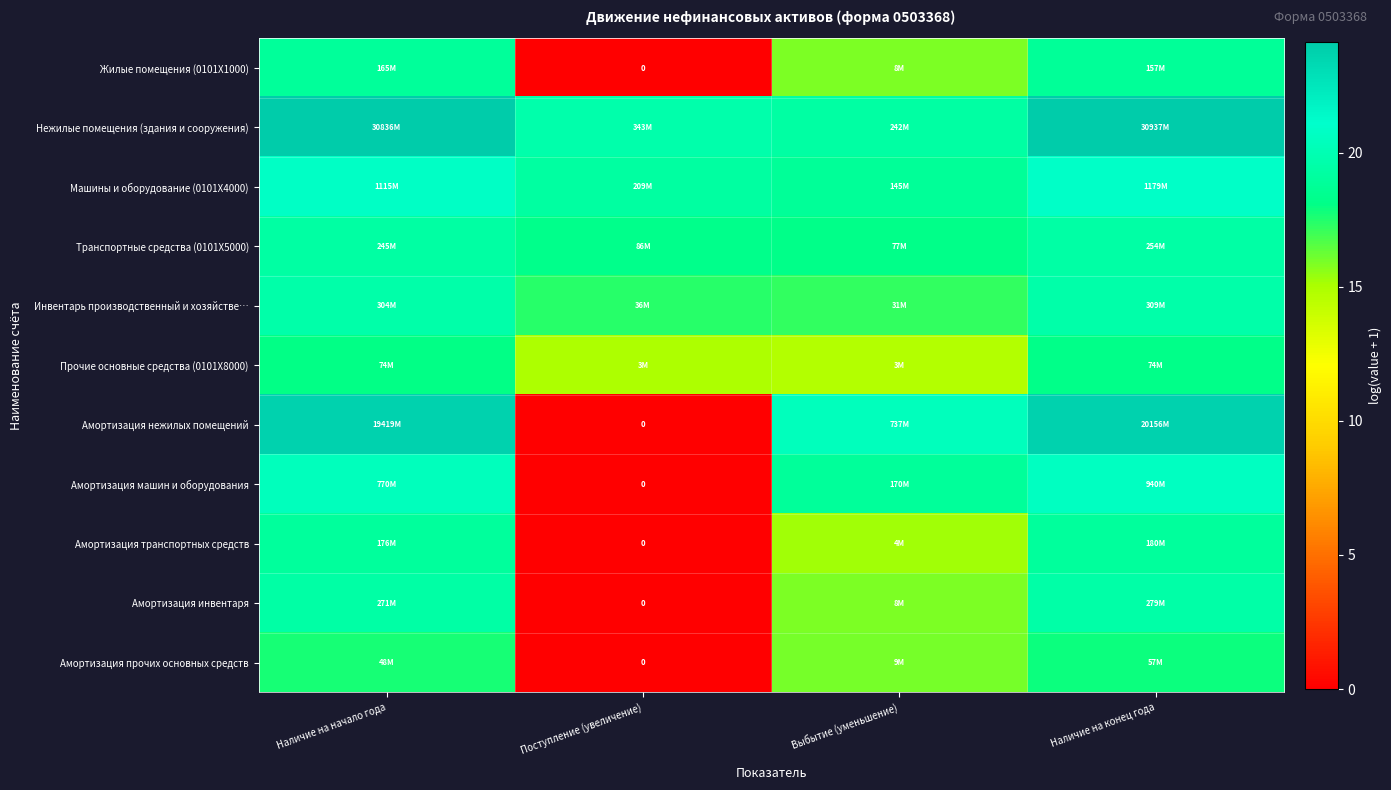

The value of Амортизация прочих основных средств at Наличие на начало года is 6.5. True or false?

False